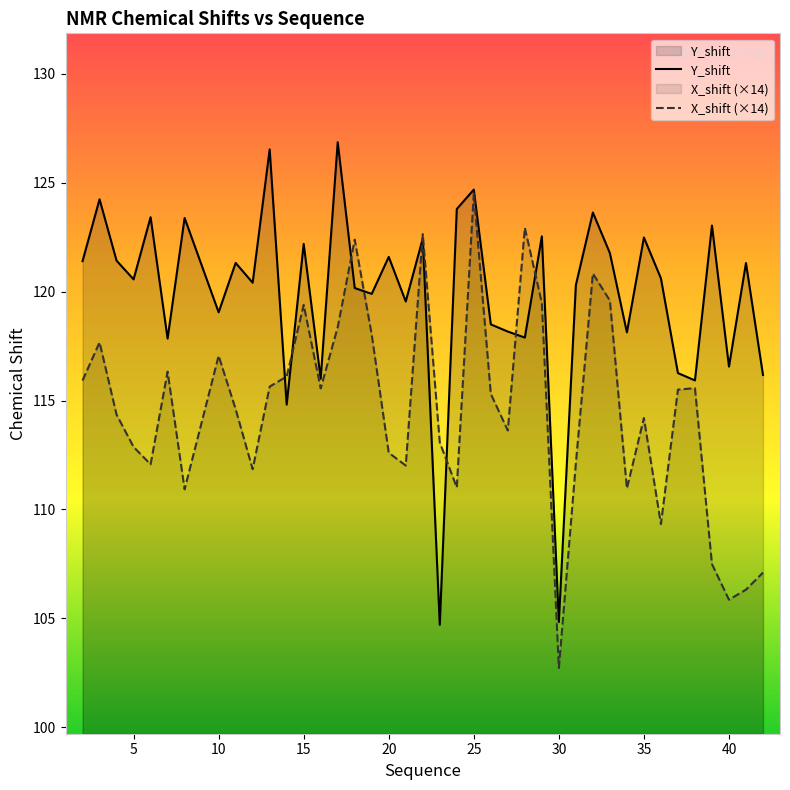

How many values in the X_shift (×14) series exceed 115?

20